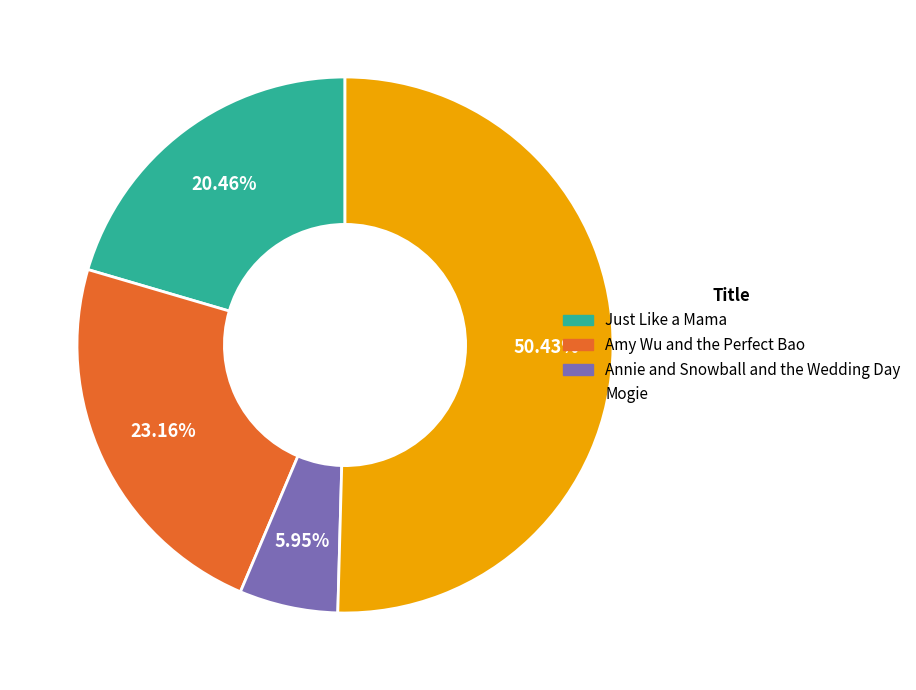

What is the ratio of the value at Amy Wu and the Perfect Bao to the value at Just Like a Mama?

1.1